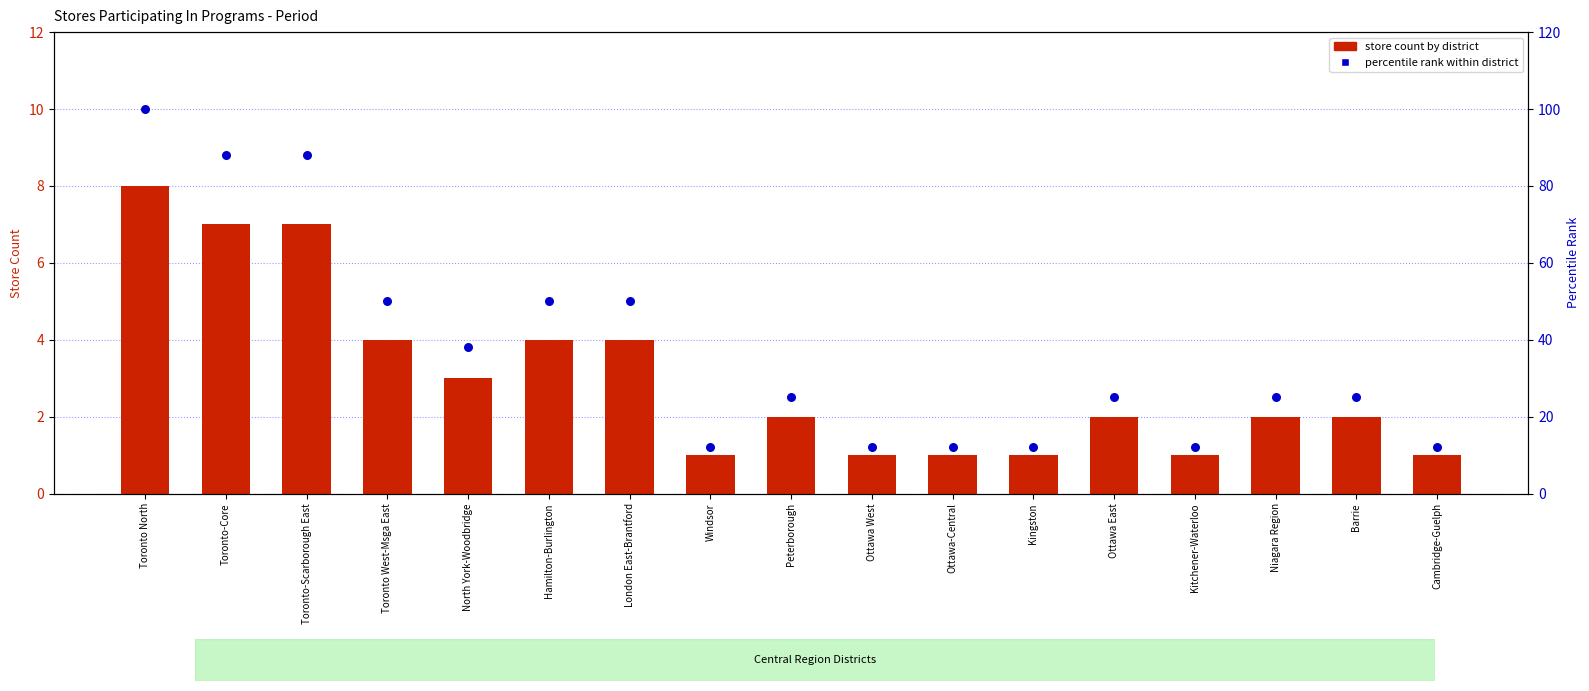

Which series has the largest Y range (max minus min)?

percentile rank within district